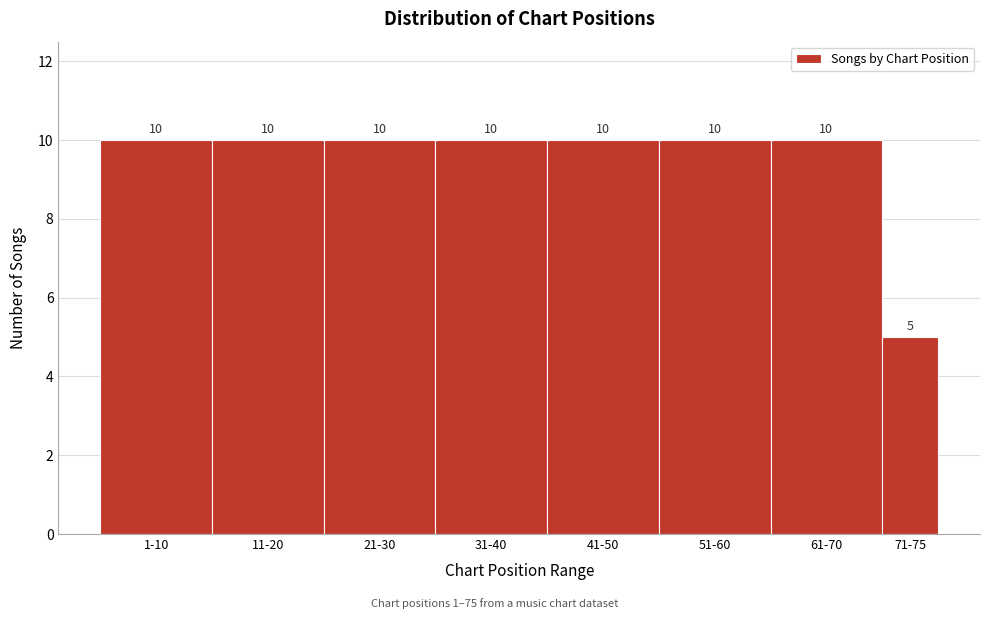

Reading right to left, extract all data points from this chart.

5	10	10	10	10	10	10	10